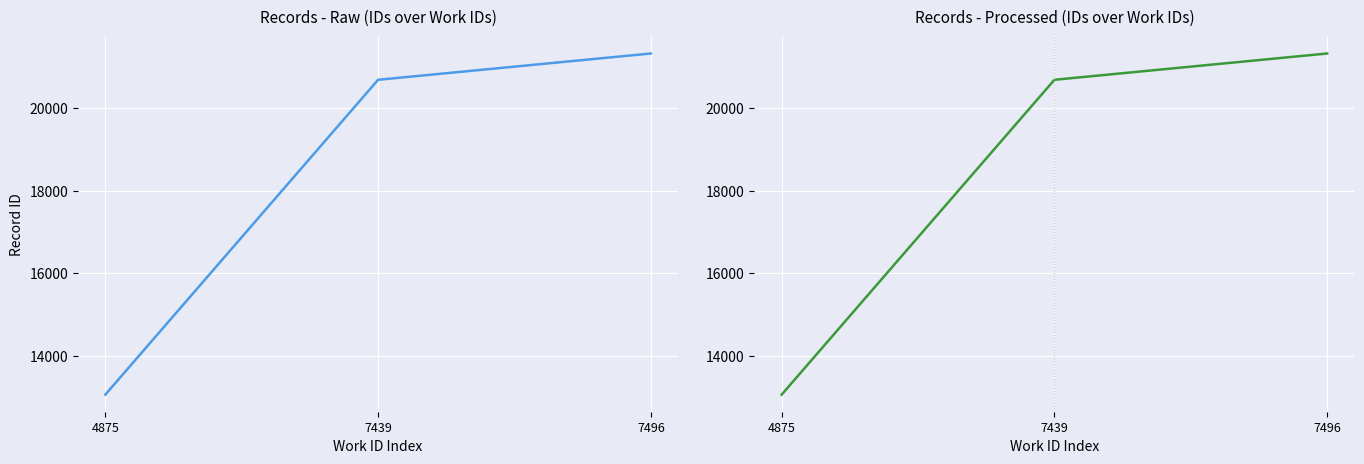

Reading left to right, extract all data points from this chart.

4875=13054	7439=20685	7496=21322